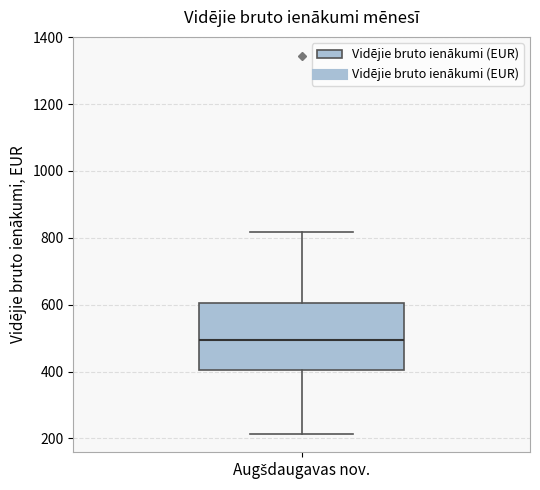

Read this box plot against the y-axis: the position of the median line, the range covered by the box, and the ends of both whiskers. The values are not printed on the chart, so give them approximately, as read against the axis.

median 500, box 400 to 600, whiskers 220 to 820